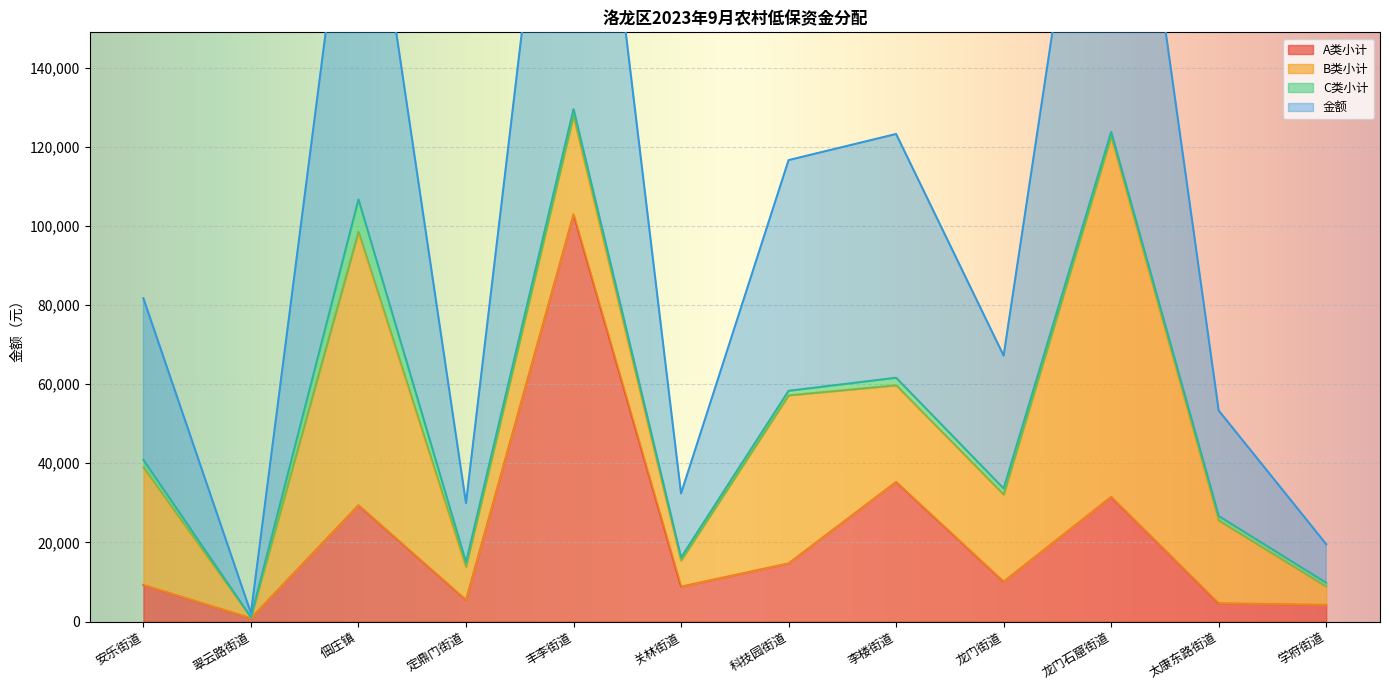

Which series has the largest total across all categories?

金额